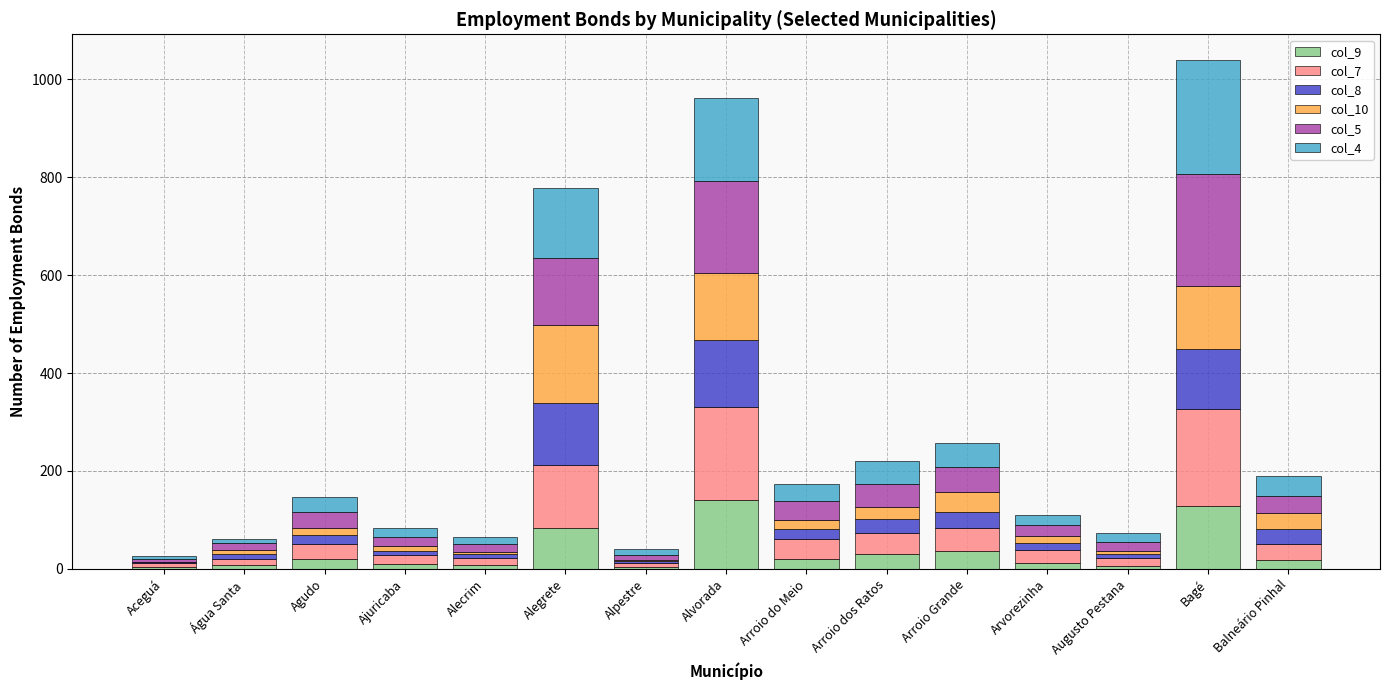

What is the total value across all series at Agudo?

146